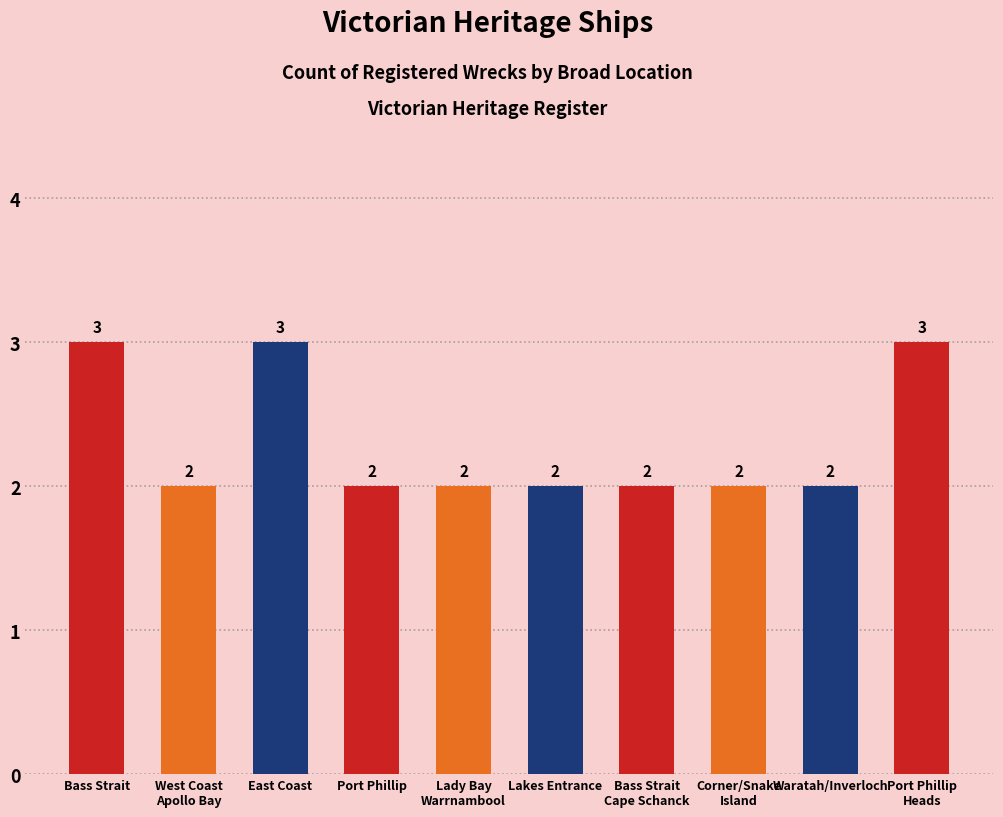

What is the difference between the second highest and minimum values?

1